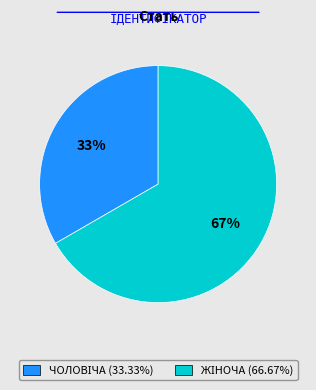

To the nearest percent, what is the average slice percentage?

50%